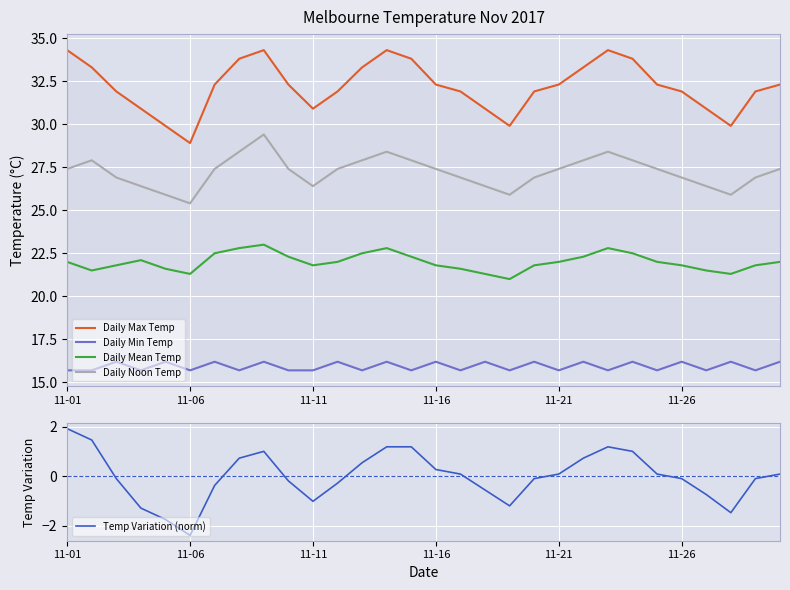

What is the sum of all Daily Max Temp values?

965.9